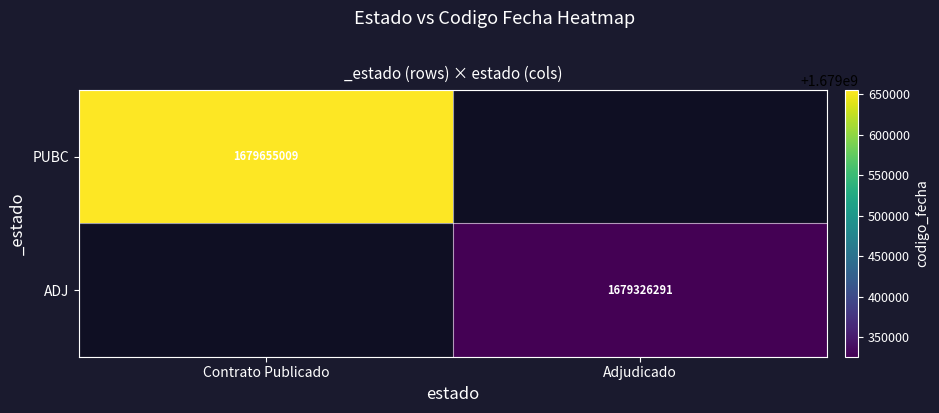

The value of PUBC at Contrato Publicado is 2876901346. True or false?

False